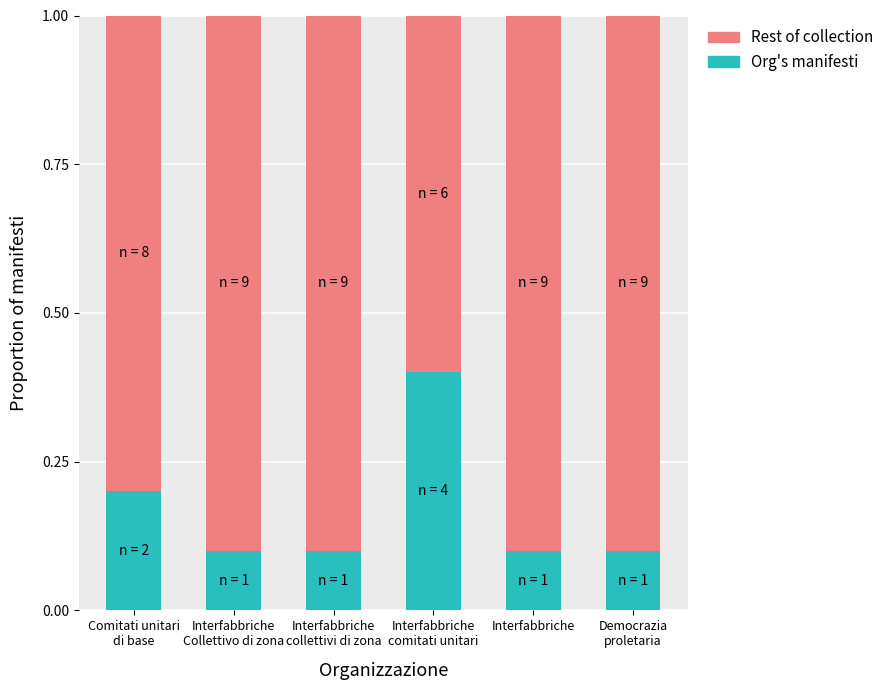

What is the total value across all series at Interfabbriche?

1.0